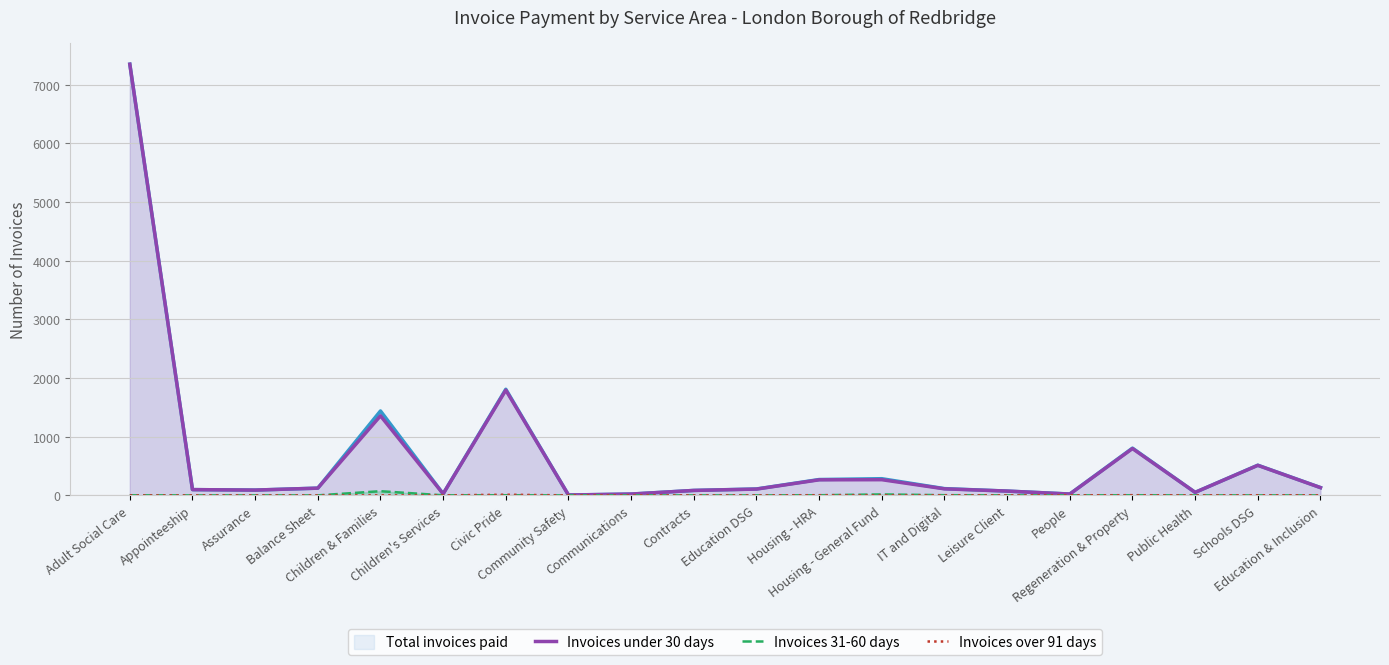

How many positive values does the Invoices over 91 days series have?

9